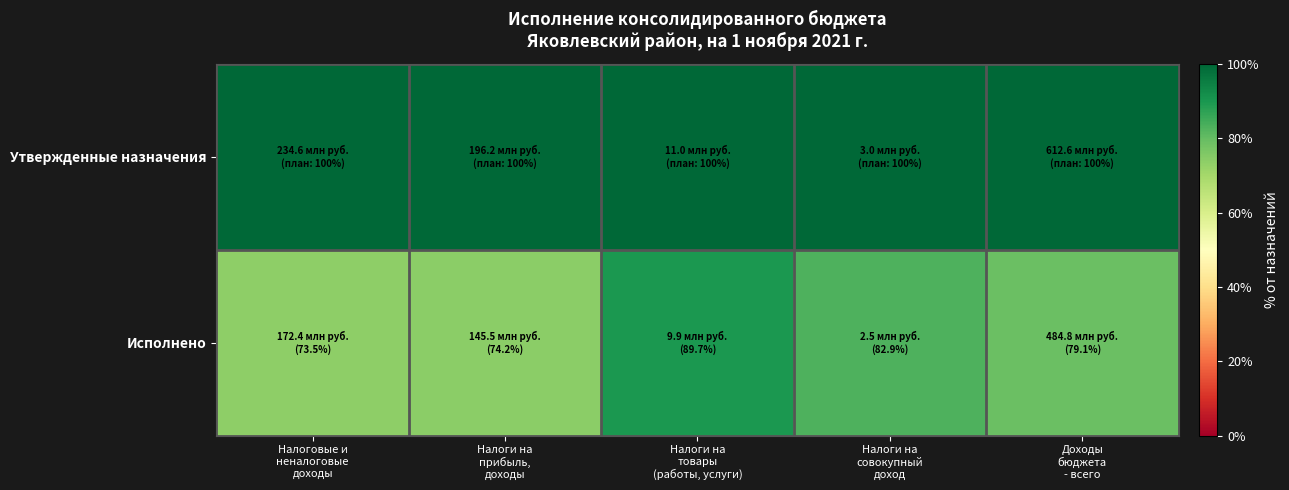

Reading right to left, what are all the values shown in this chart?

Утвержденные назначения: Доходы
бюджета
- всего=100.0	Налоги на
совокупный
доход=100.0	Налоги на
товары
(работы, услуги)=100.0	Налоги на
прибыль,
доходы=100.0	Налоговые и
неналоговые
доходы=100.0
Исполнено: Доходы
бюджета
- всего=79.1	Налоги на
совокупный
доход=82.9	Налоги на
товары
(работы, услуги)=89.7	Налоги на
прибыль,
доходы=74.2	Налоговые и
неналоговые
доходы=73.5